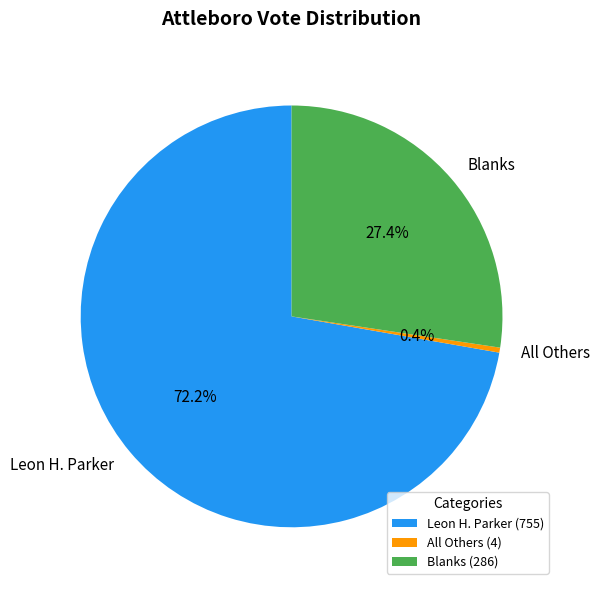

What percentage is the Leon H. Parker slice, to the nearest percent?

72%